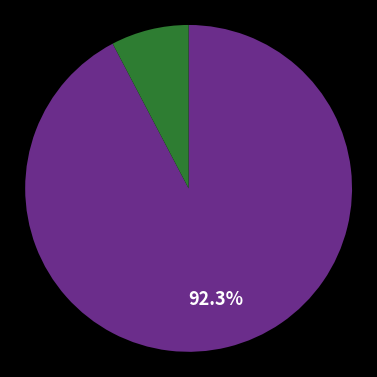

Is there any slice that represents more than half of the pie?

Yes